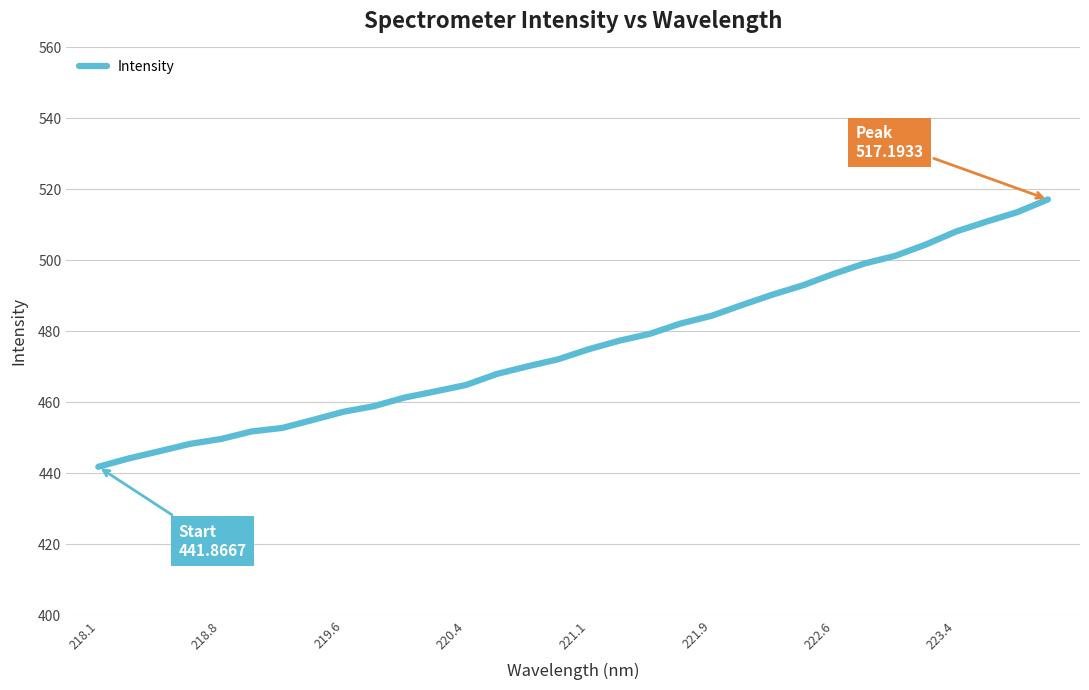

What is the minimum value shown in the chart?

441.9